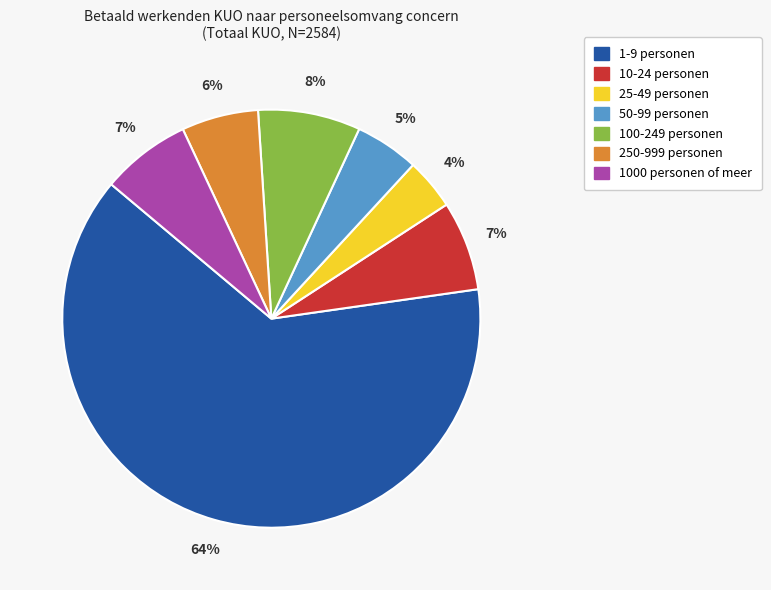

How many slices are in this pie chart?

7